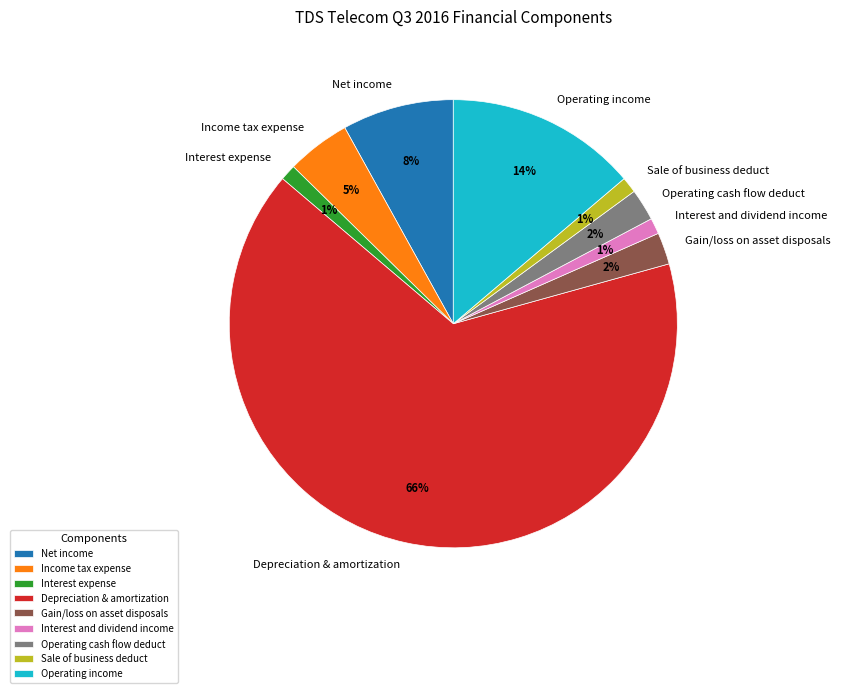

The Operating income slice represents 1% of the pie. True or false?

False